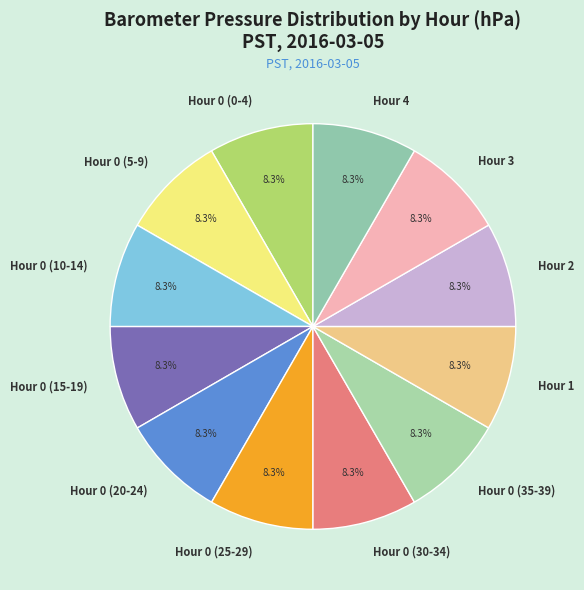

What is the ratio of the value at Hour 0 (25-29) to the value at Hour 0 (5-9)?

1.0